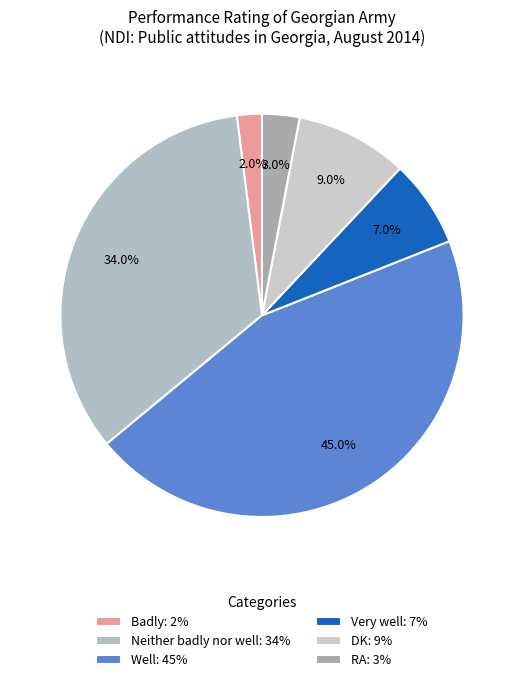

Count the number of slices in the pie.

6